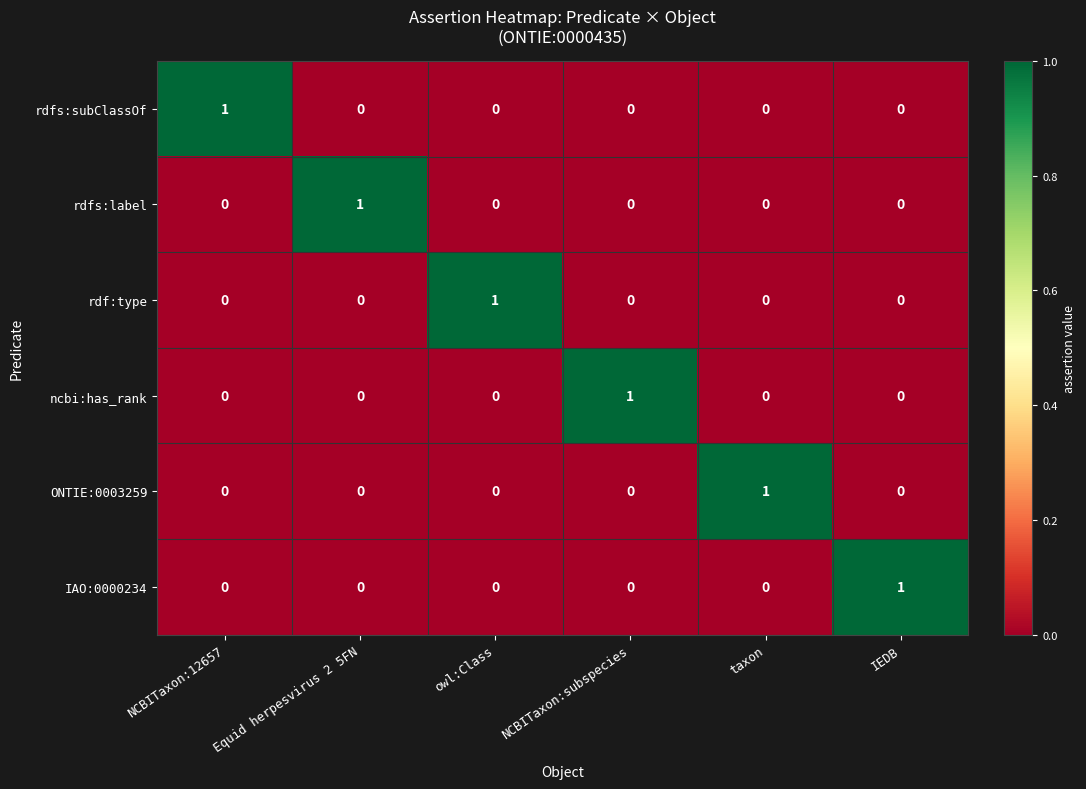

Is it true that IAO:0000234 equals 0 at NCBITaxon:subspecies?

True